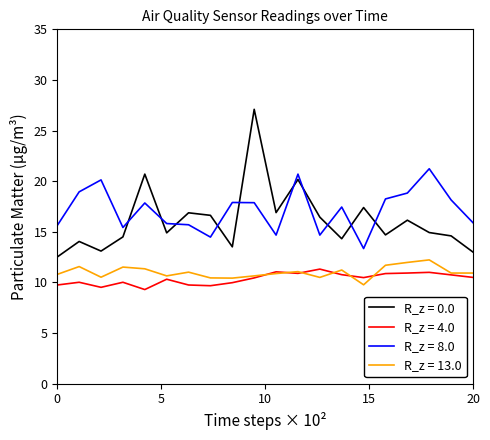

True or false: R_z = 8.0 and R_z = 13.0 intersect in this chart.

False